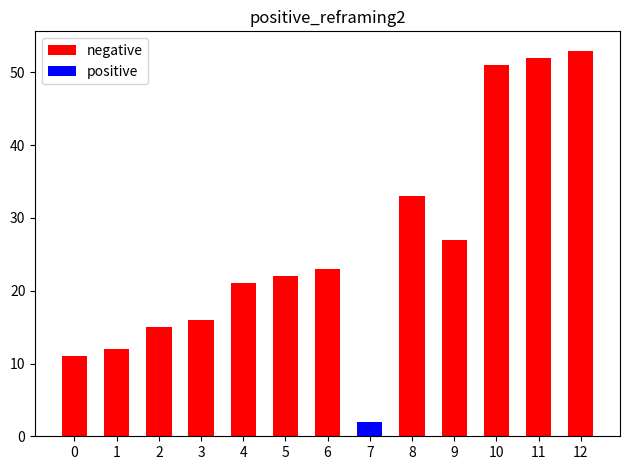

Between 4 and 10, which series saw the biggest shift?

negative